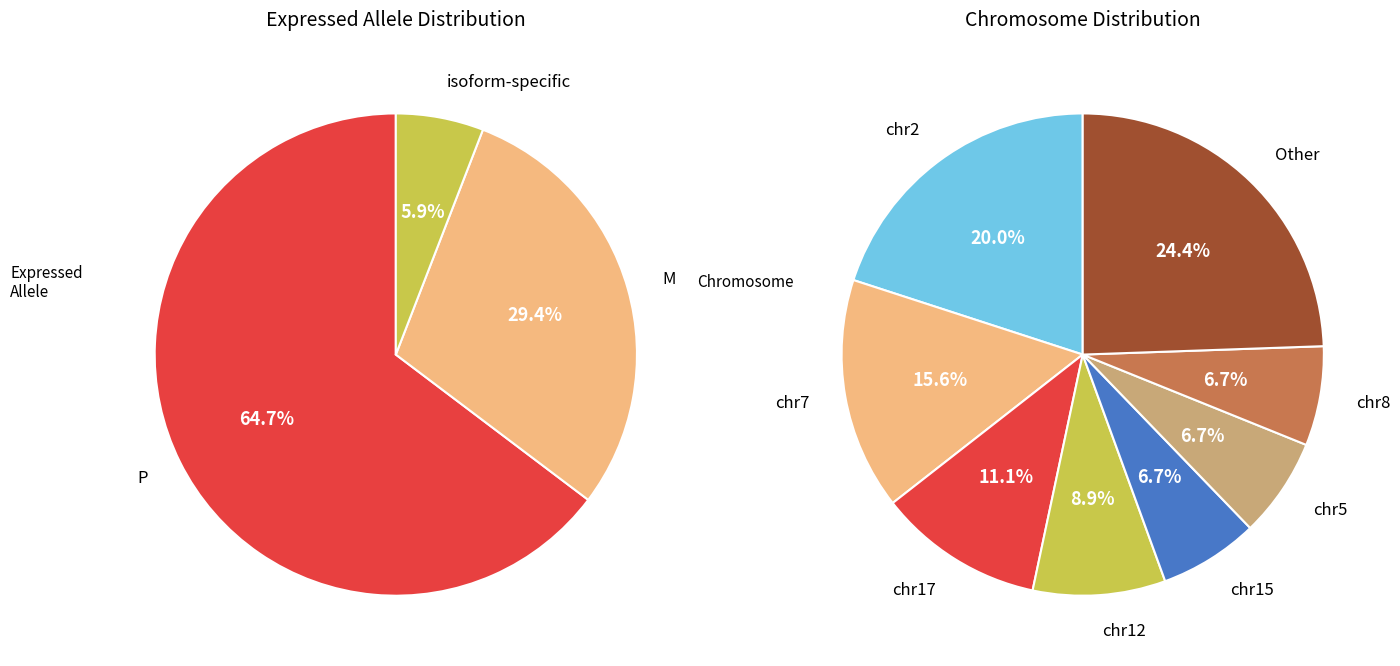

How many slices are in this pie chart?

8